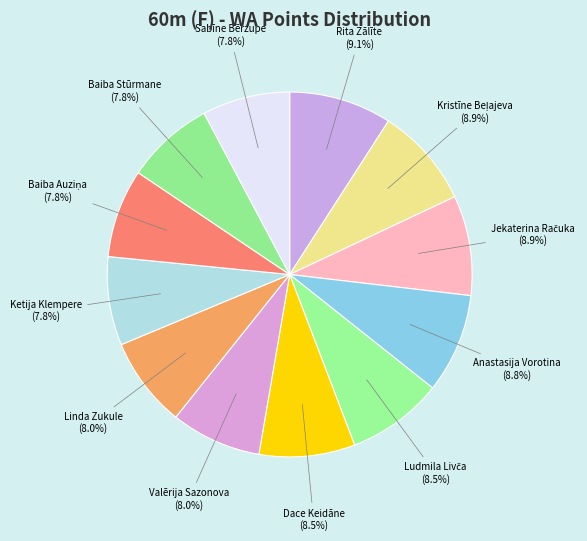

Count the number of slices in the pie.

12